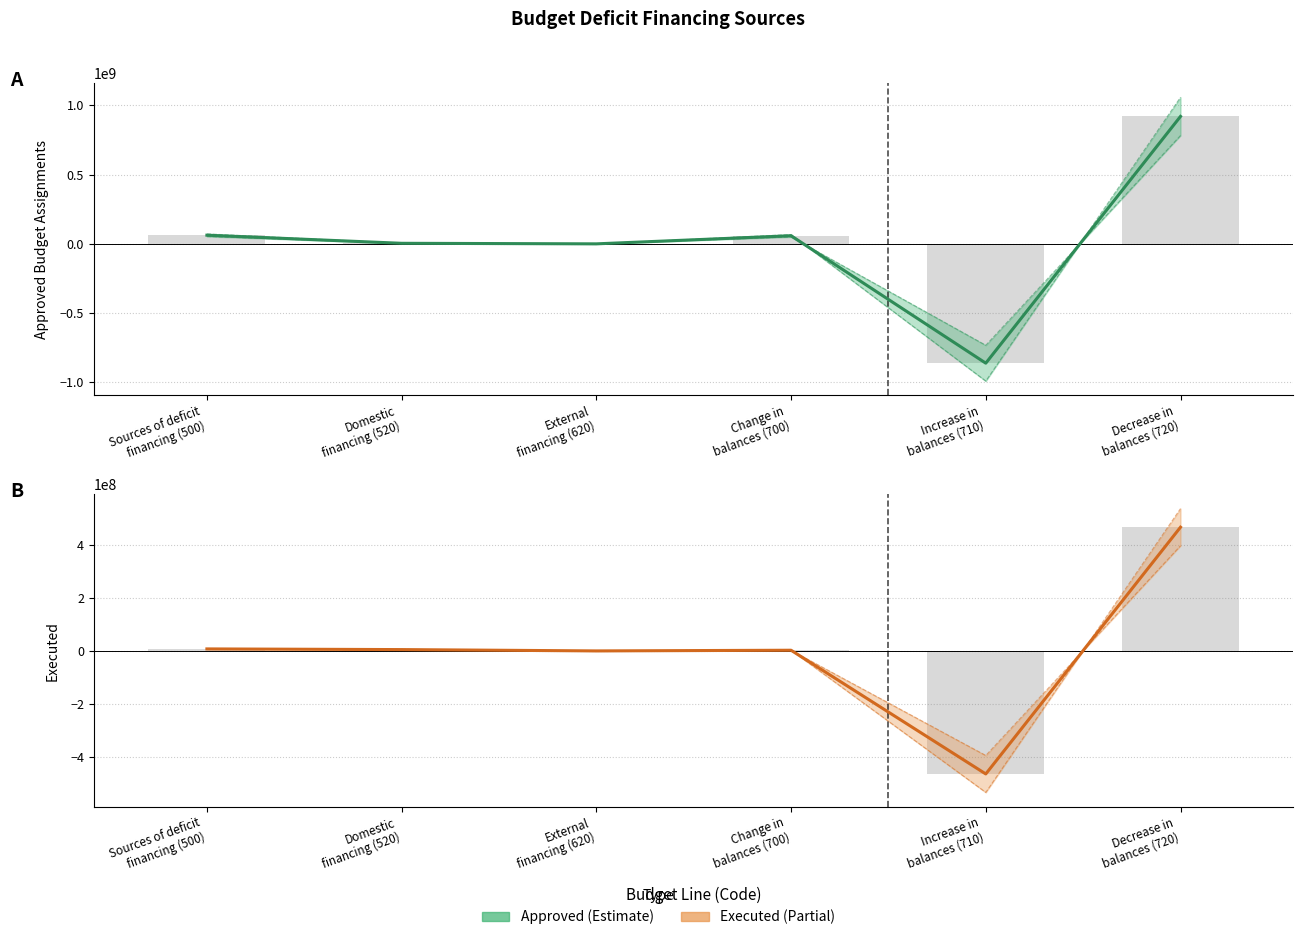

Rank the categories by Executed value from lowest to highest.

Increase in
balances (710), External
financing (620), Change in
balances (700), Domestic
financing (520), Sources of deficit
financing (500), Decrease in
balances (720)